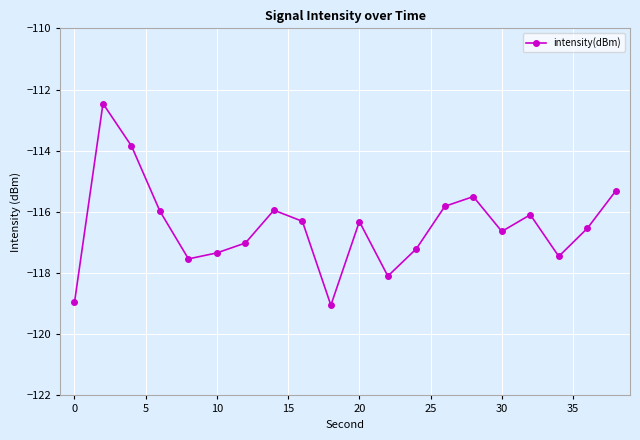

What is the smallest value displayed?

-119.1